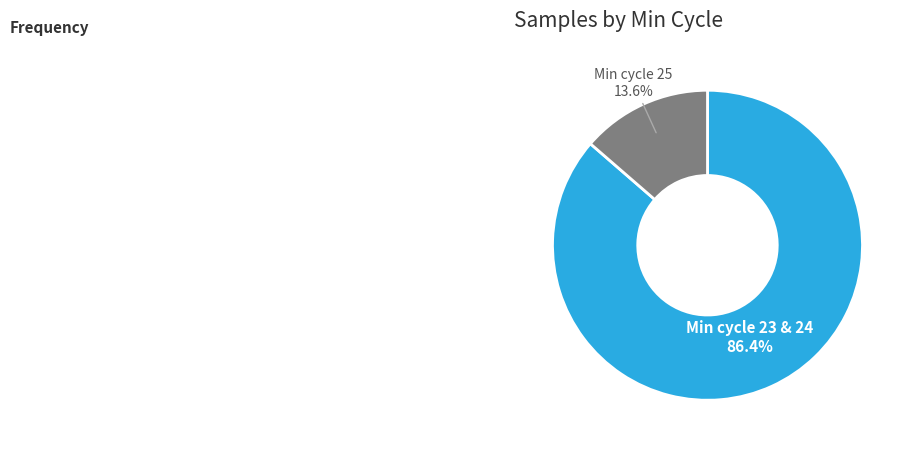

Is there a majority slice in this chart?

Yes